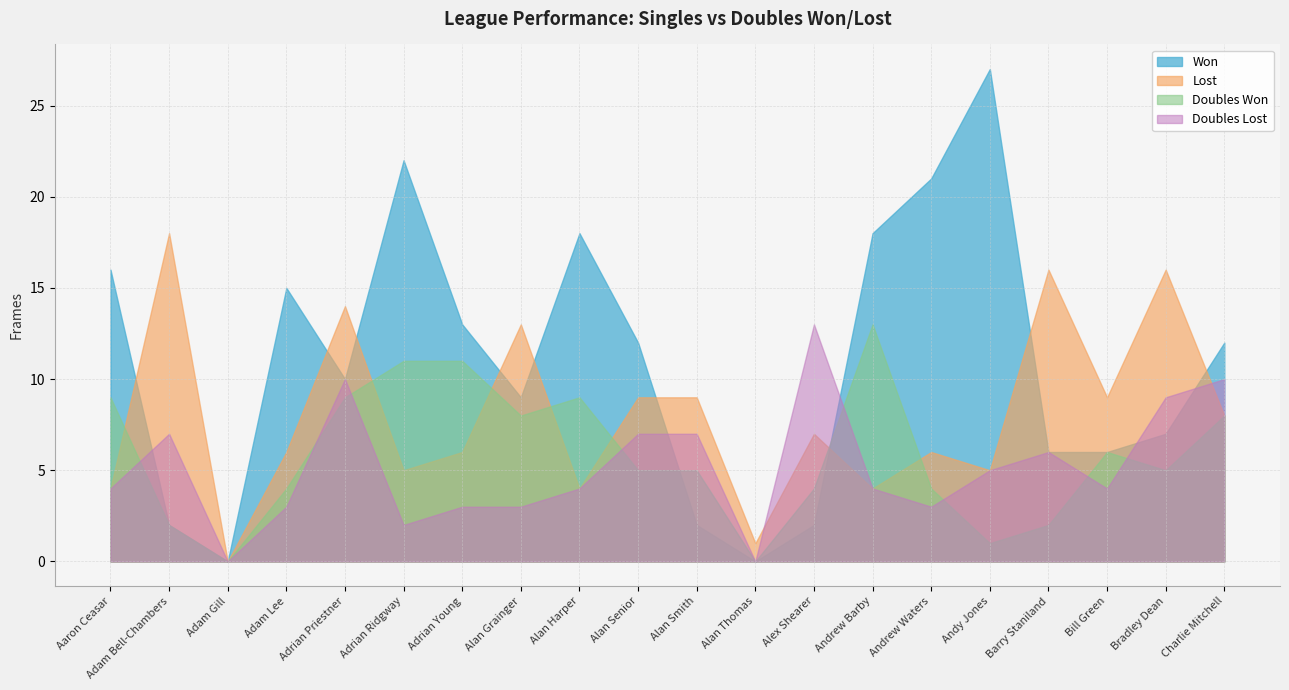

Rank the categories by Won value from highest to lowest.

Andy Jones, Adrian Ridgway, Andrew Waters, Alan Harper, Andrew Barby, Aaron Ceasar, Adam Lee, Adrian Young, Alan Senior, Charlie Mitchell, Adrian Priestner, Alan Grainger, Bradley Dean, Barry Staniland, Bill Green, Adam Bell-Chambers, Alan Smith, Alex Shearer, Adam Gill, Alan Thomas